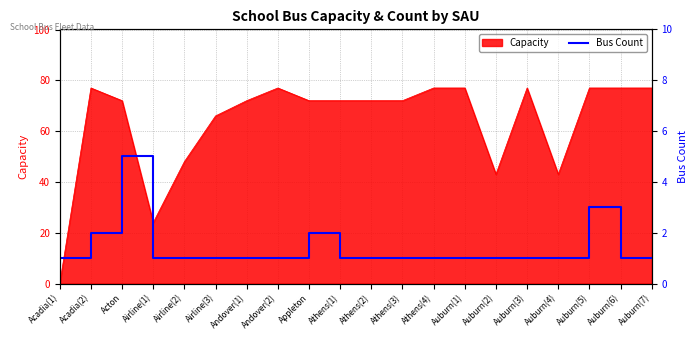

At which label does Capacity reach its minimum?

Acadia(1)